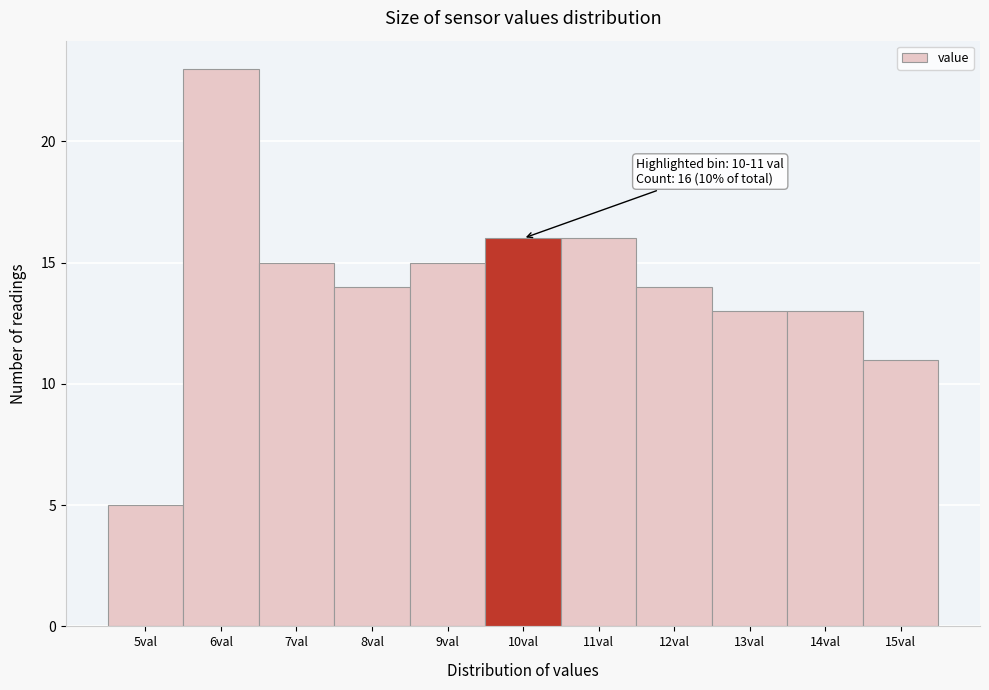

Reading left to right, transcribe all the data shown in this chart.

5	23	15	14	15	16	16	14	13	13	11